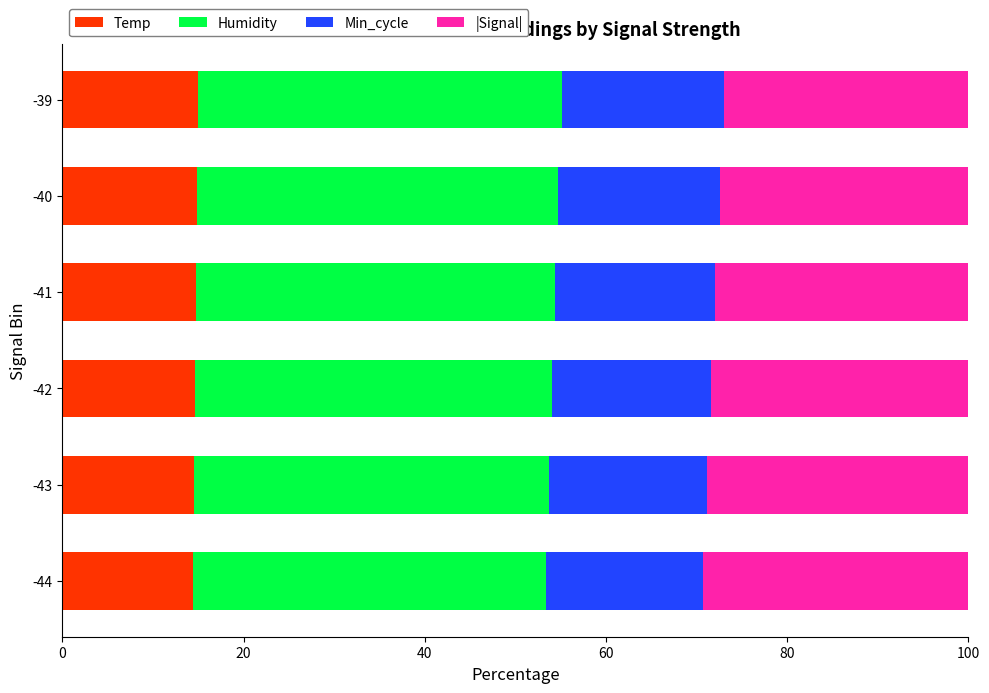

What is the minimum value for Temp?

14.5